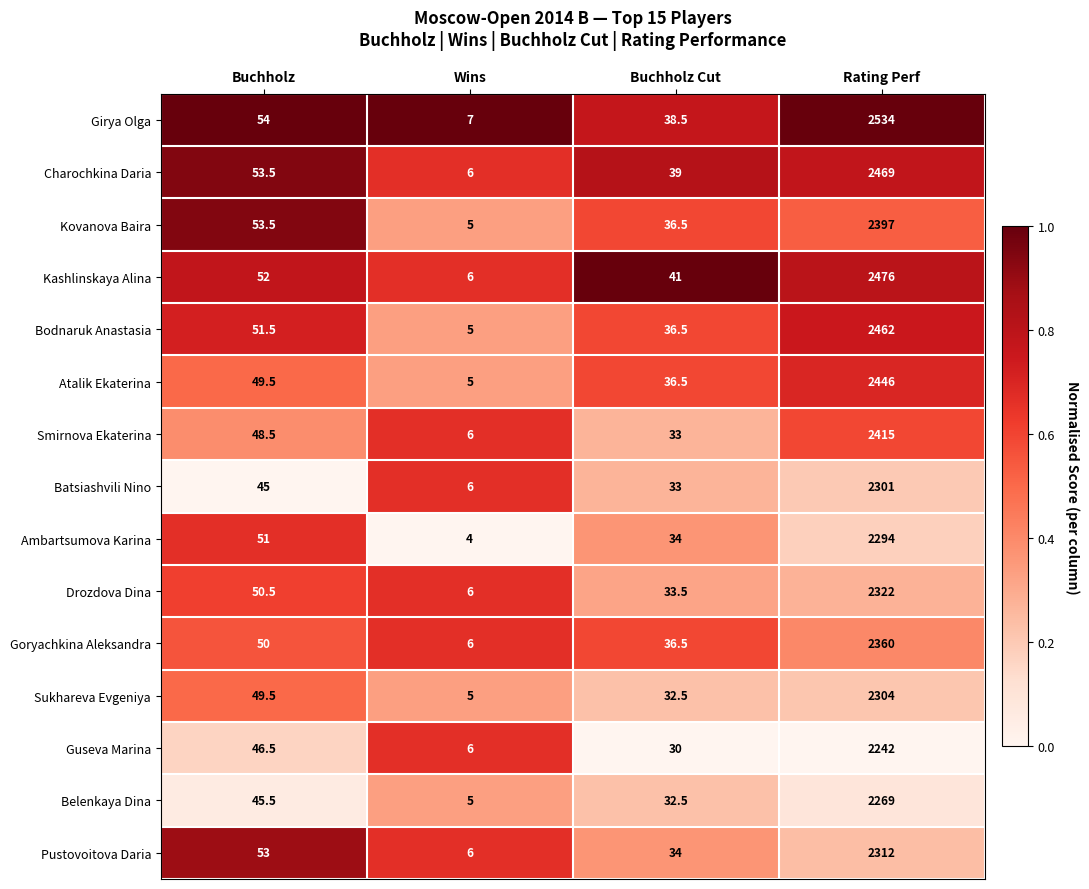

Rank the series by their maximum value, from highest to lowest.

Girya Olga, Kashlinskaya Alina, Charochkina Daria, Bodnaruk Anastasia, Atalik Ekaterina, Smirnova Ekaterina, Kovanova Baira, Goryachkina Aleksandra, Drozdova Dina, Pustovoitova Daria, Sukhareva Evgeniya, Batsiashvili Nino, Ambartsumova Karina, Belenkaya Dina, Guseva Marina